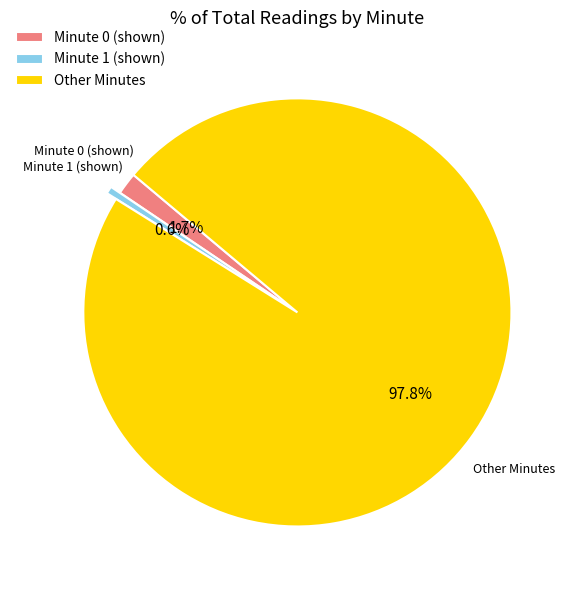

Do Minute 0 (shown) and Other Minutes together represent more than half of the pie?

Yes